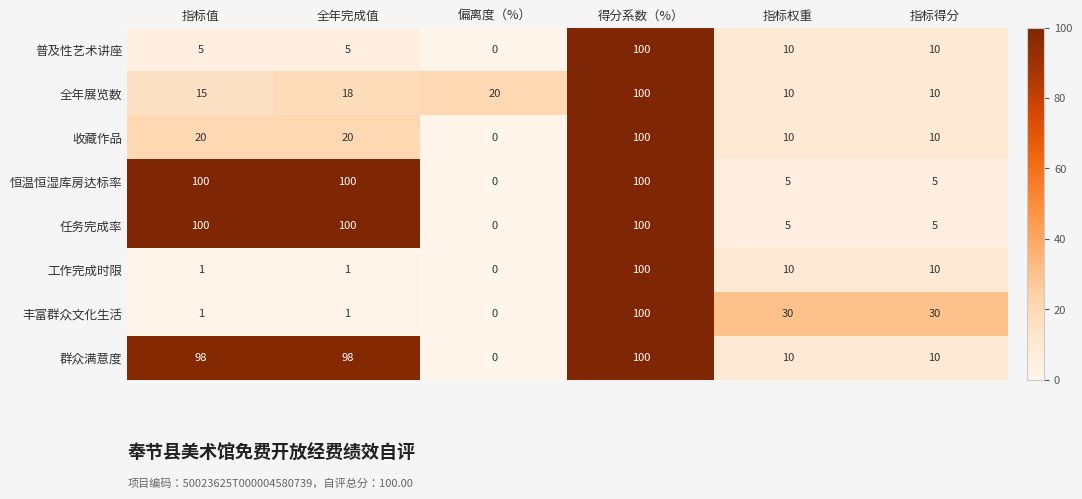

At which label does 丰富群众文化生活 first exceed 30?

得分系数（%）